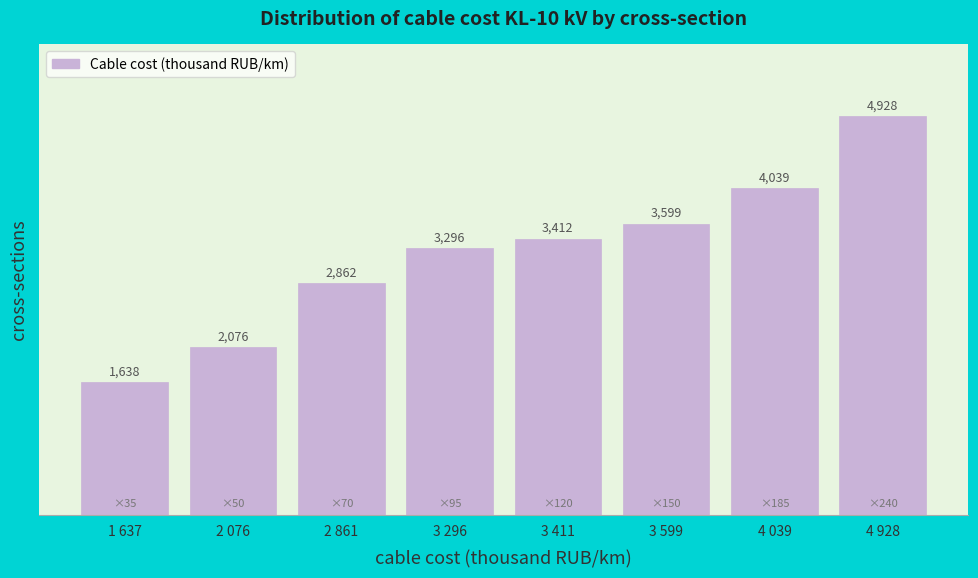

What is the minimum value shown in the chart?

1637.8